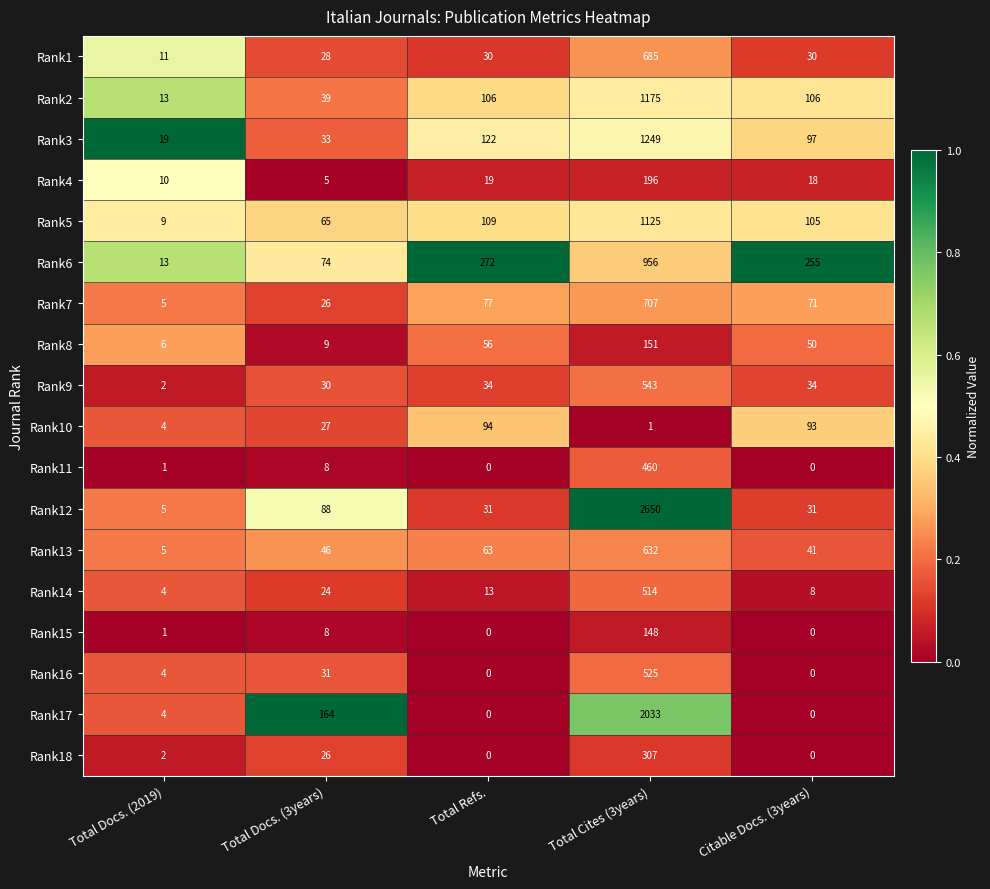

What is the maximum value for Rank18?

307